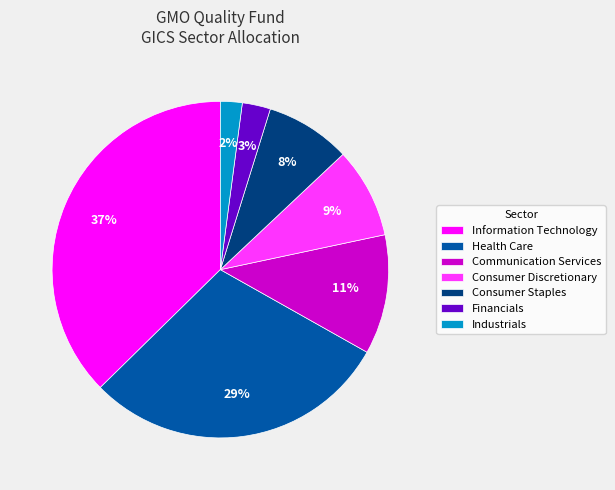

To the nearest percent, what is the difference between the Information Technology and Communication Services slice percentages?

26%